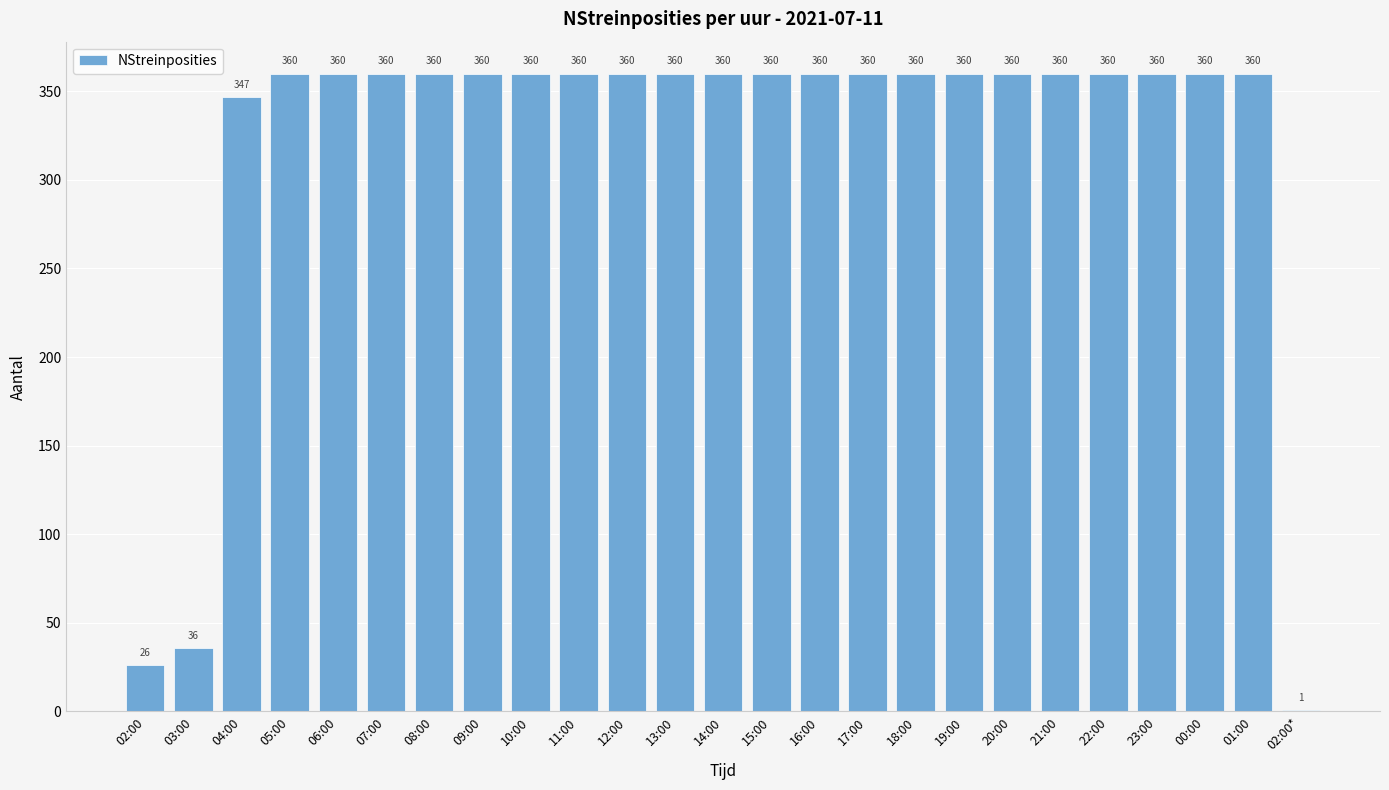

What is the change in value from 04:00 to 15:00?

+13